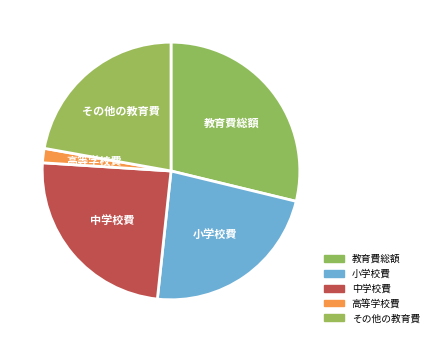

Is it true that 教育費総額 is 40% of the pie?

False